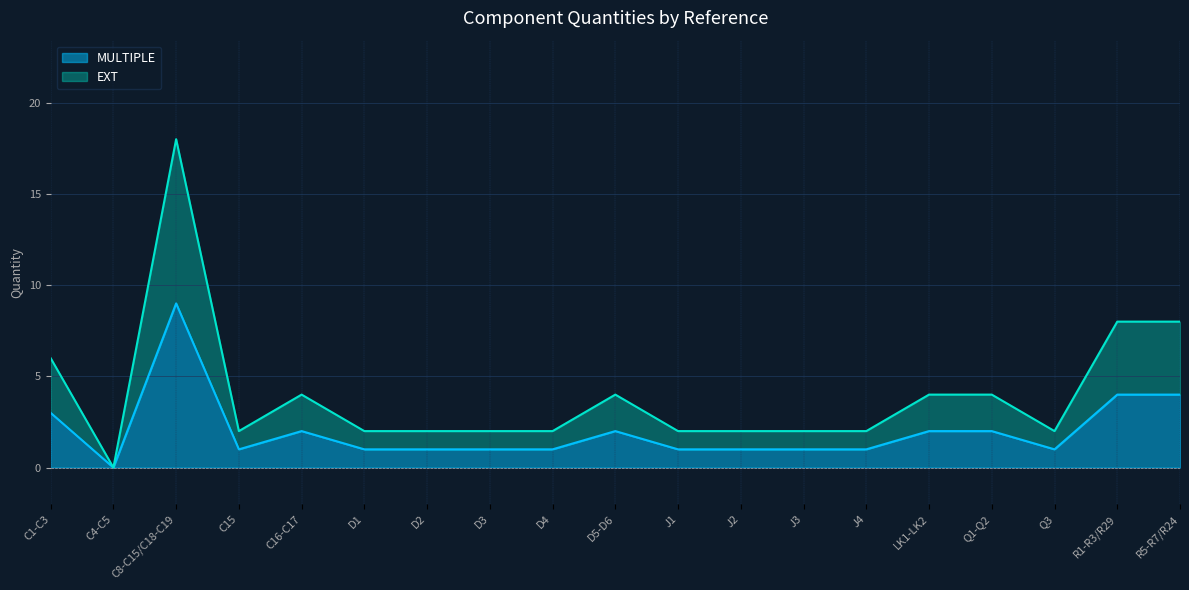

True or false: MULTIPLE and EXT cross at least once.

False